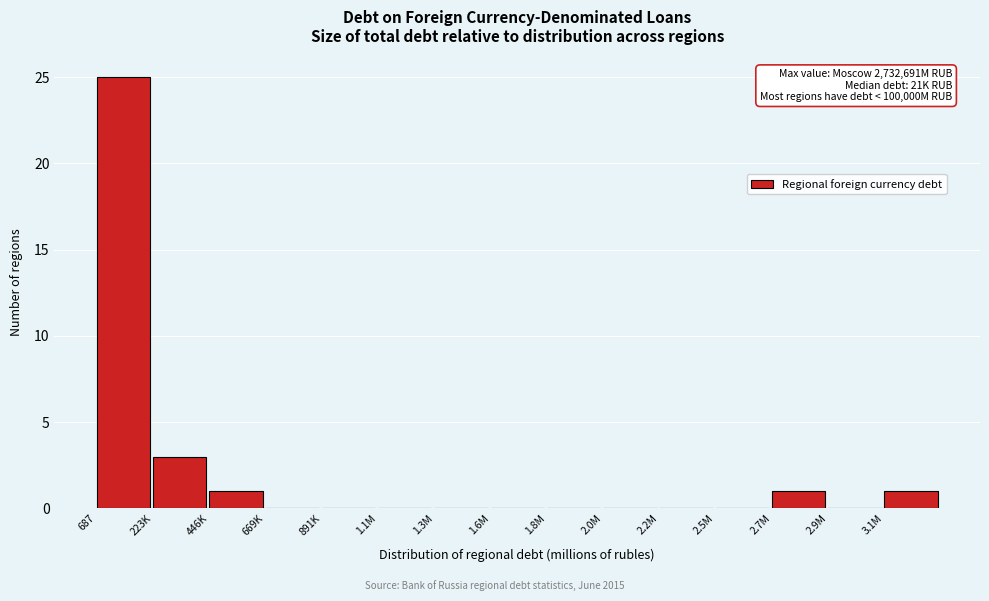

Reading left to right, list all the values displayed in this chart.

687=25	223K=3	446K=1	669K=0	891K=0	1.1M=0	1.3M=0	1.6M=0	1.8M=0	2.0M=0	2.2M=0	2.5M=0	2.7M=1	2.9M=0	3.1M=1